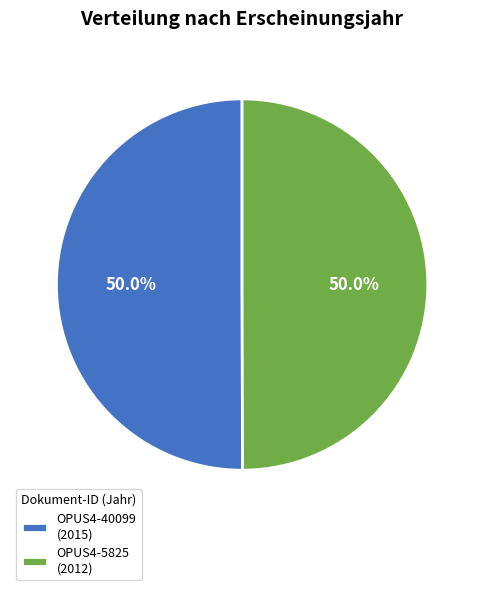

What percentage do OPUS4-40099 (2015) and OPUS4-5825 (2012) together represent?

100.0%